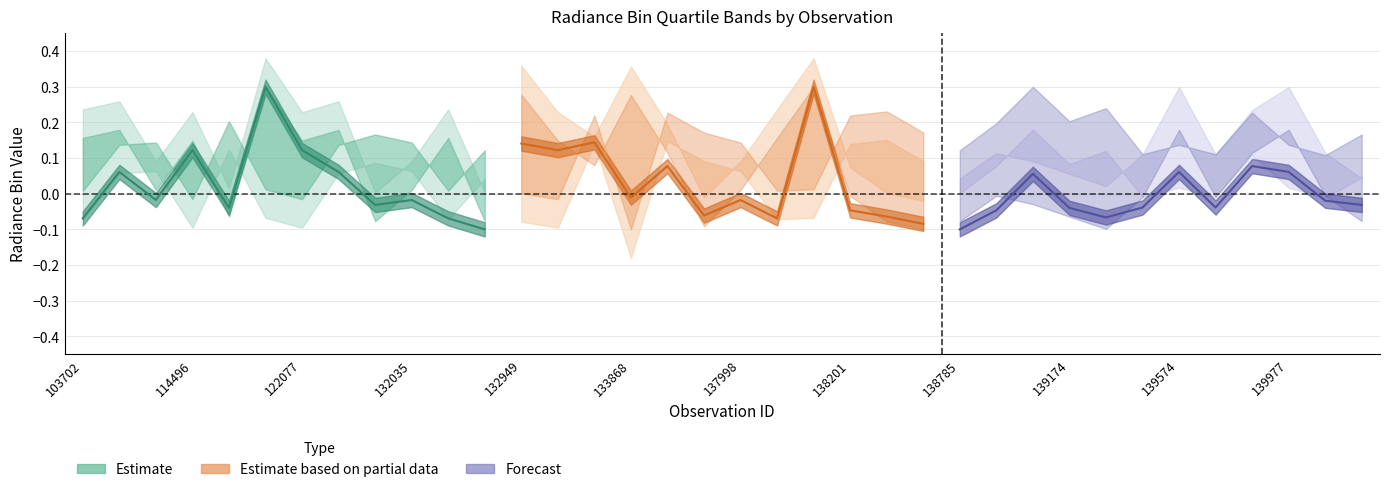

At which label does Estimate first exceed 0?

114496